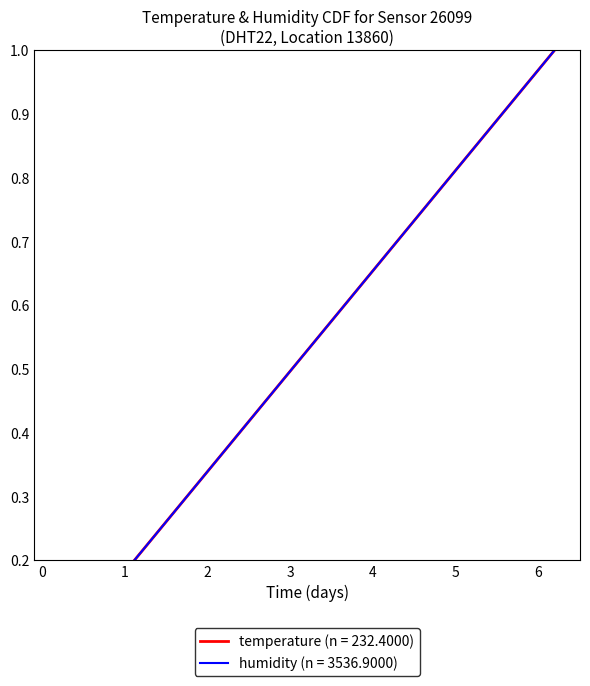

What is the value of the 30th point from the left?

0.8